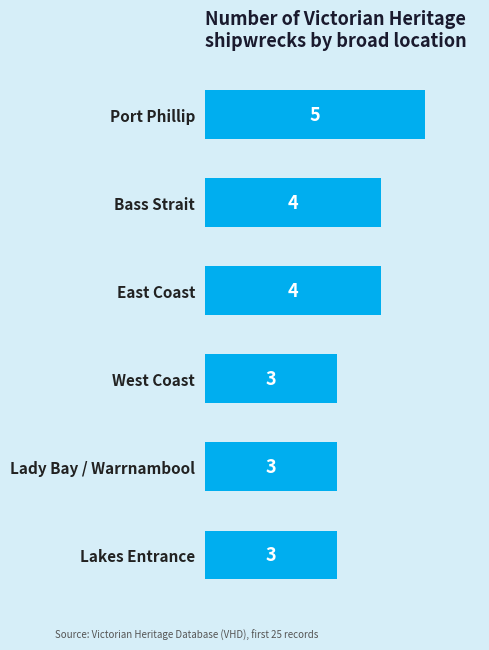

What is the minimum value shown in the chart?

3